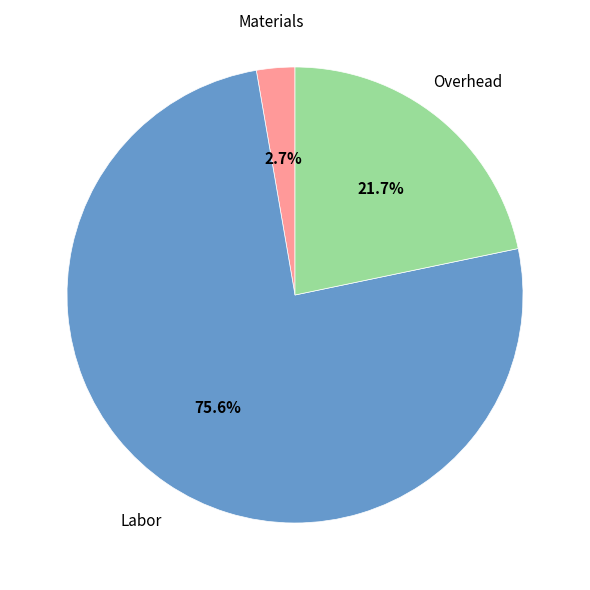

Is there a majority slice in this chart?

Yes